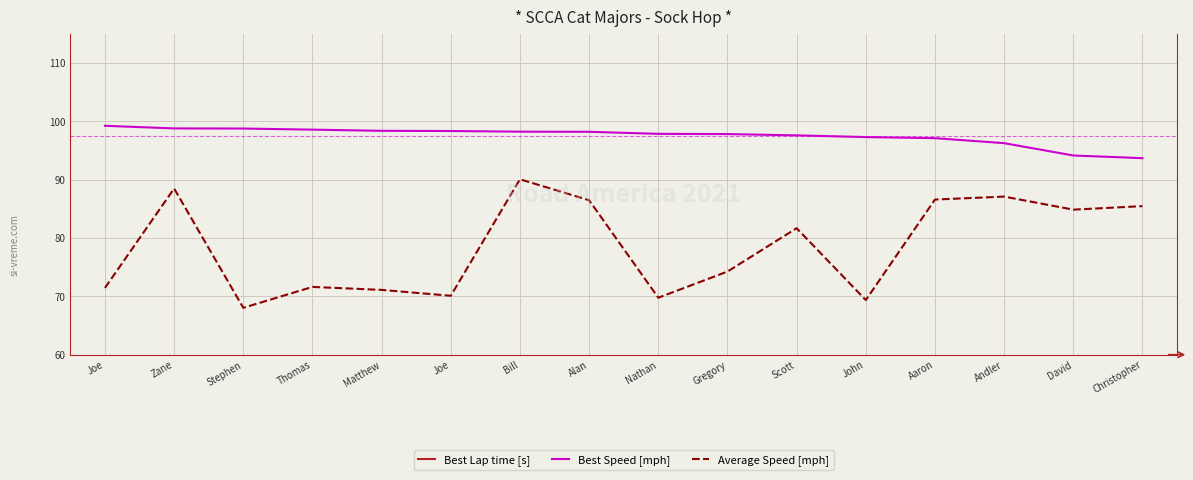

True or false: Best Speed [mph] and Average Speed [mph] cross at least once.

False